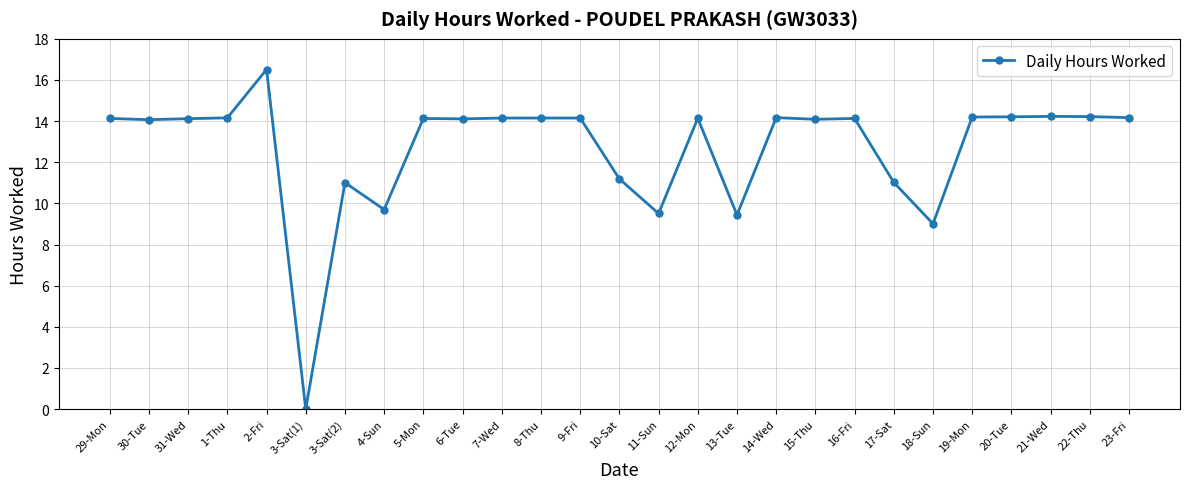

Approximately how many times larger is the value at 23-Fri compared to 2-Fri?

0.9